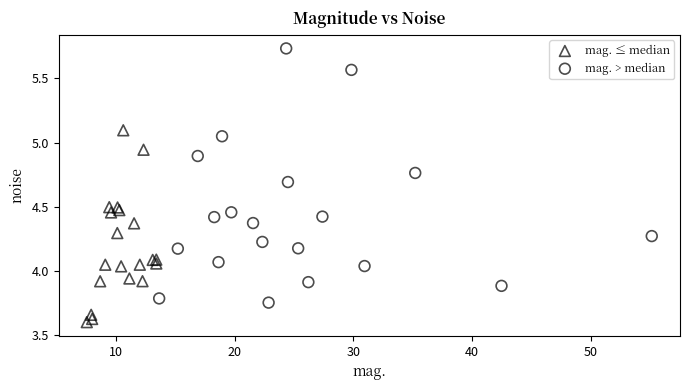

Which series has the largest Y range (max minus min)?

mag. > median